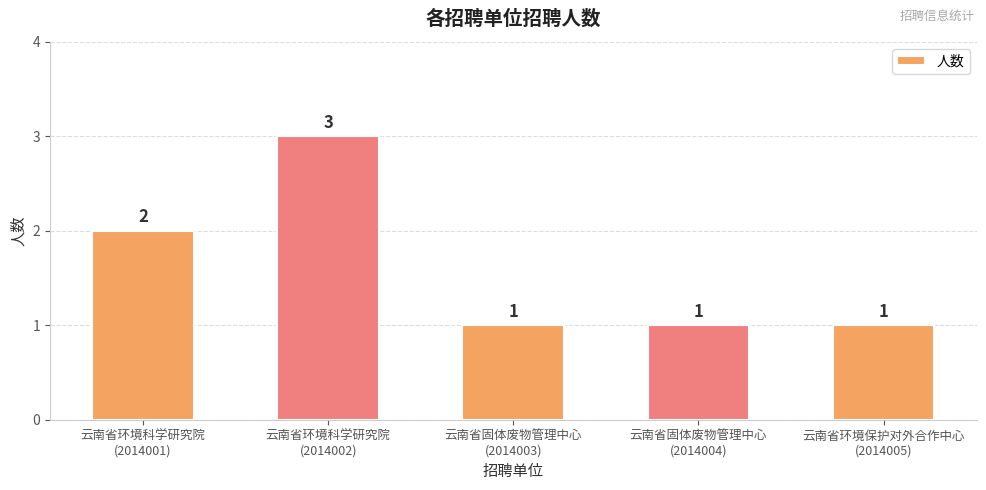

What is the change in value from 云南省环境科学研究院
(2014001) to 云南省固体废物管理中心
(2014004)?

-1